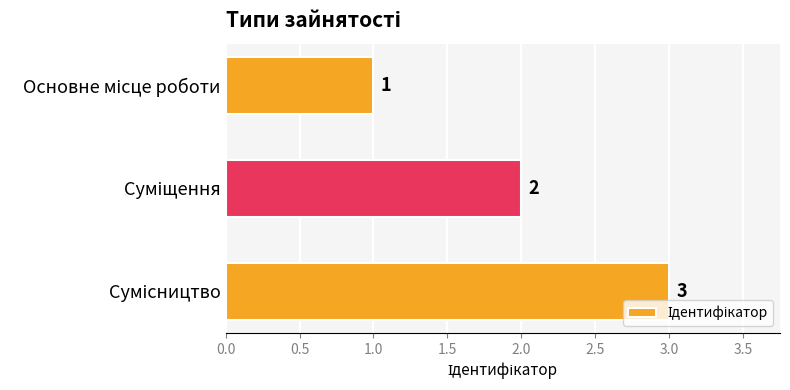

What is the value of the 1st bar from the top?

1